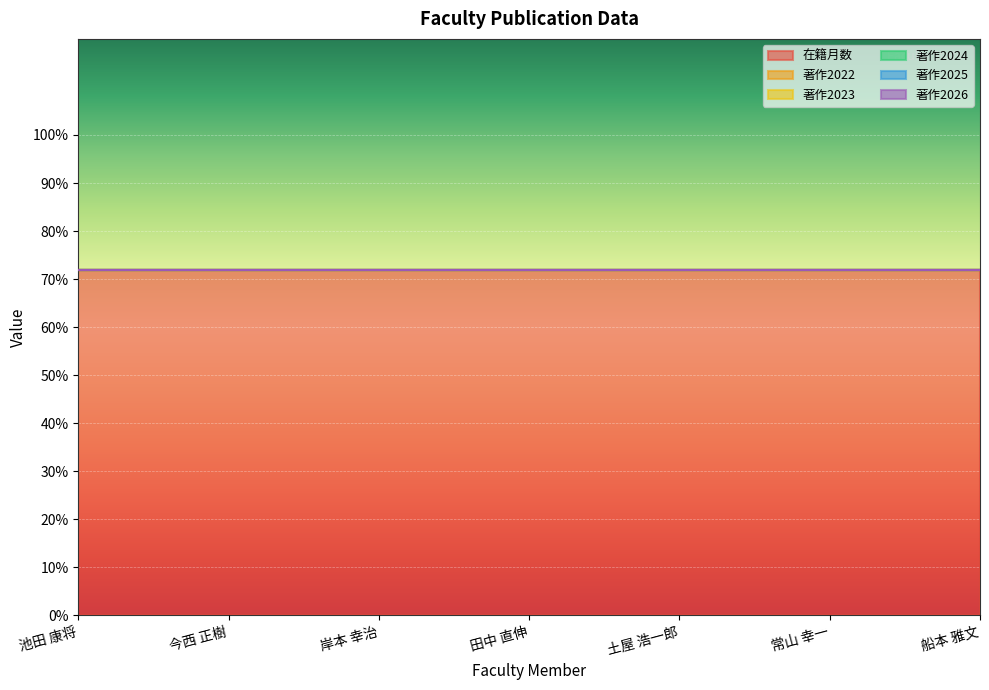

Which series changed the most between 今西 正樹 and 土屋 浩一郎?

在籍月数